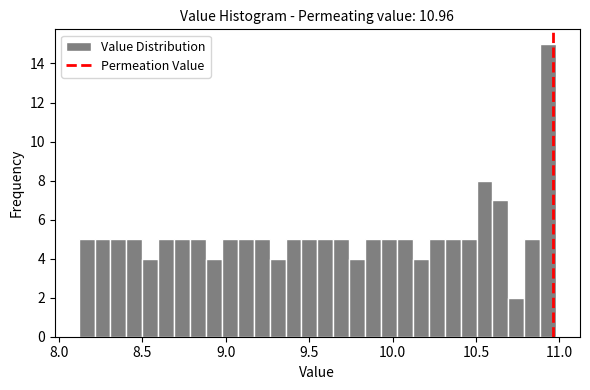

Around what value on the x-axis is the tallest bar? Give the approximate position of its centre, as read against the axis.

10.95